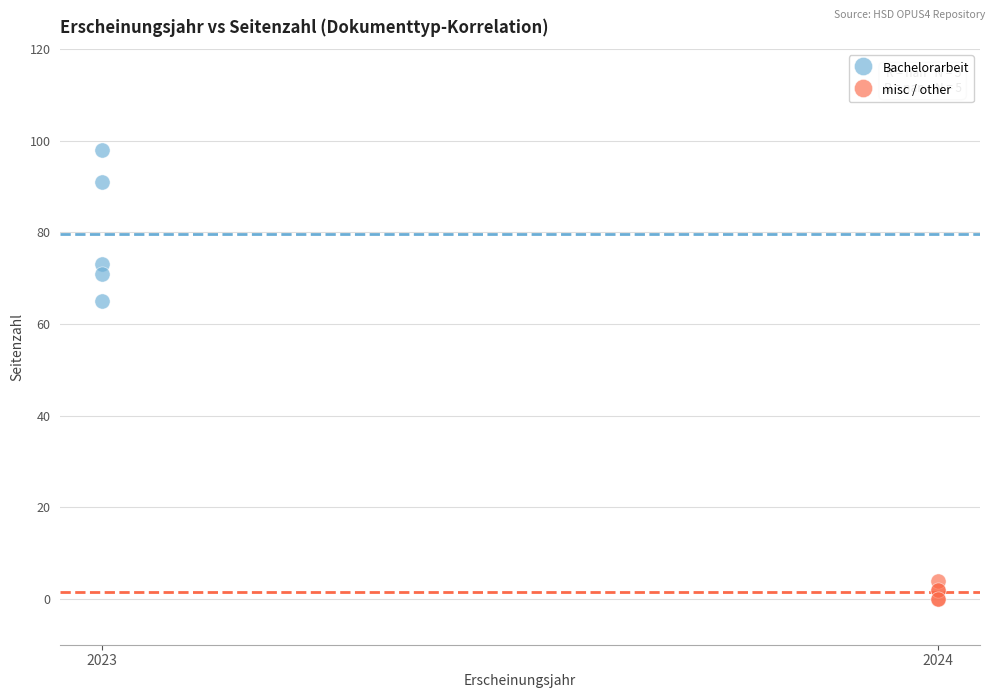

Which series contains the highest Y value?

Bachelorarbeit